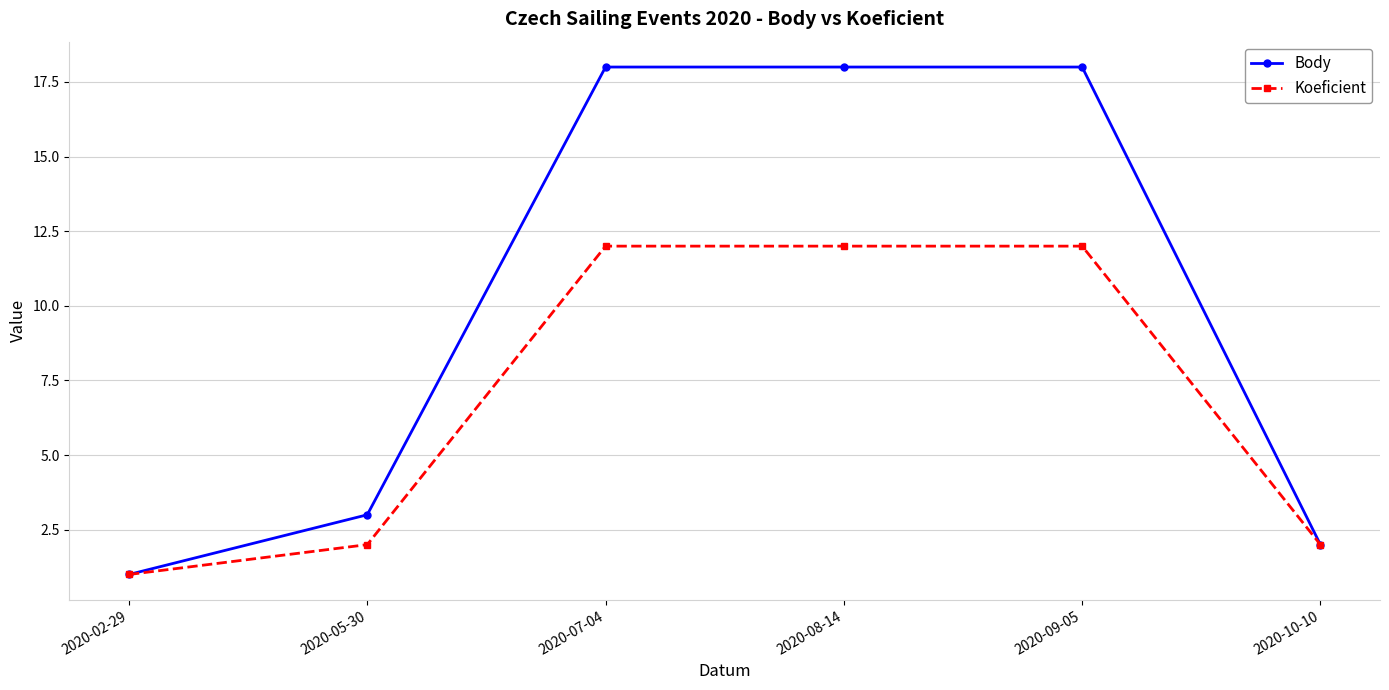

What is the minimum value shown in the chart?

1